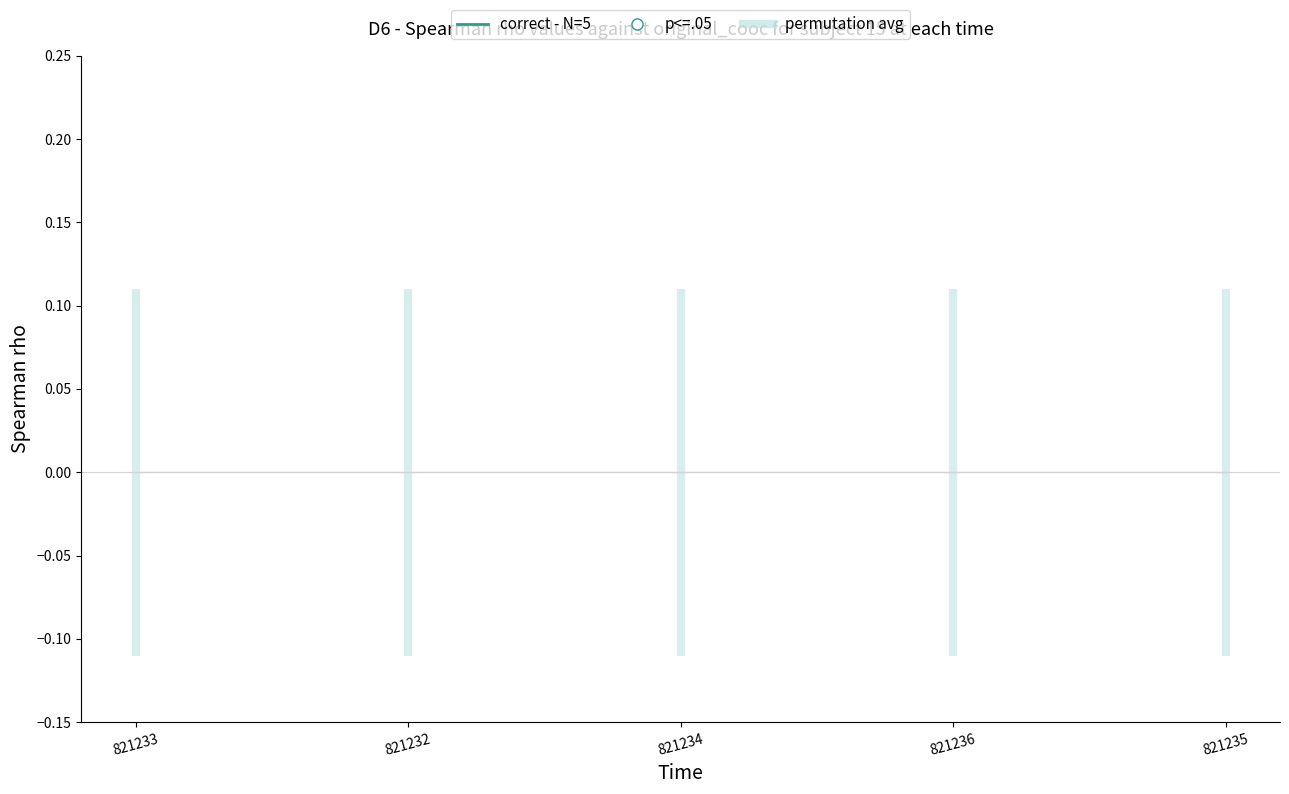

What are all the series names shown in the legend?

permutation avg, correct - N=5